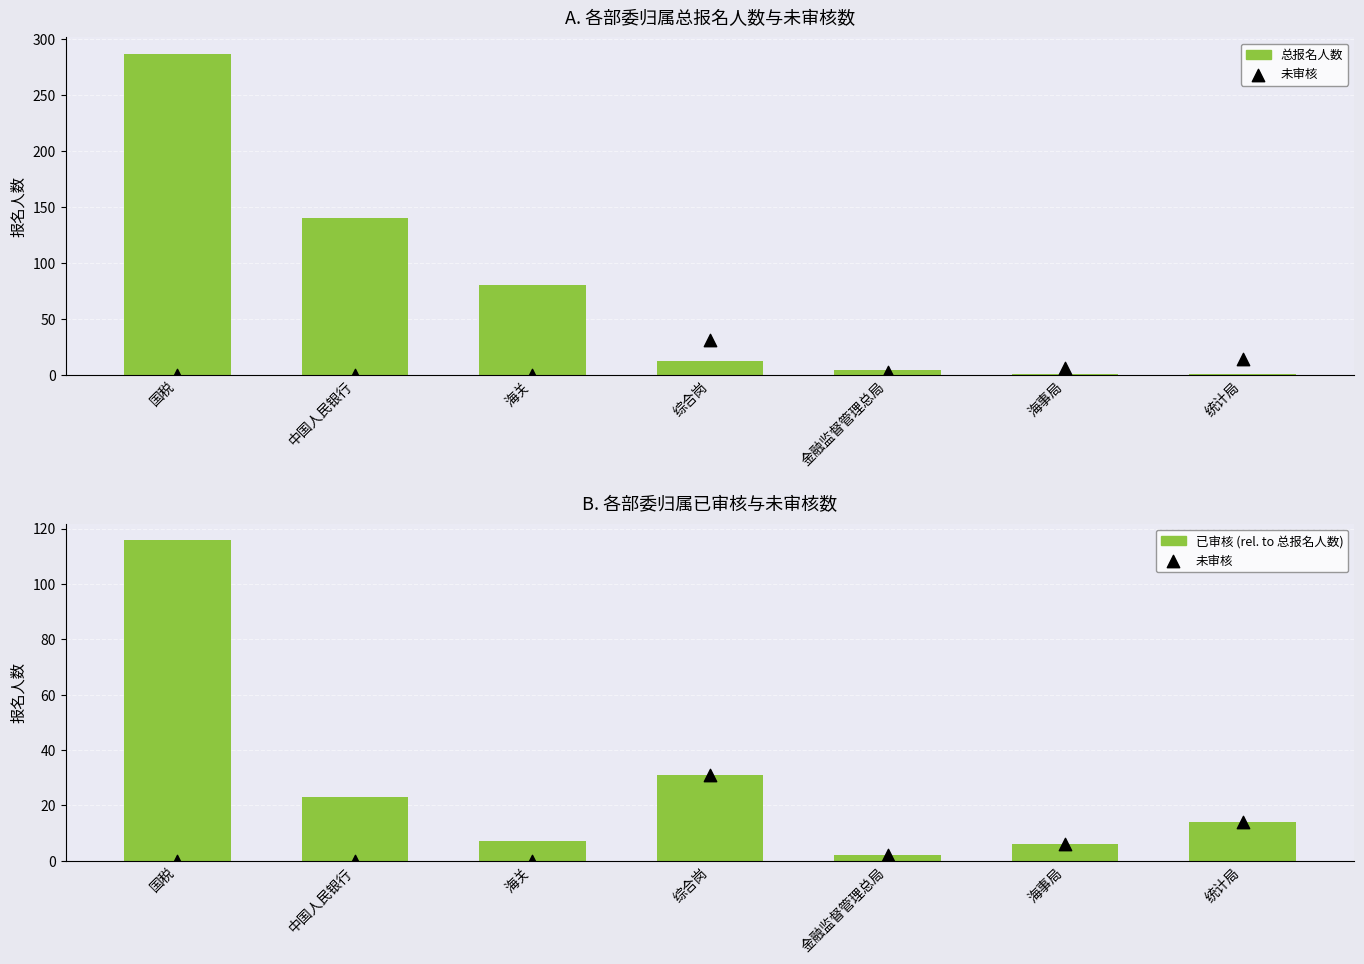

Which series has the largest total across all categories?

总报名人数